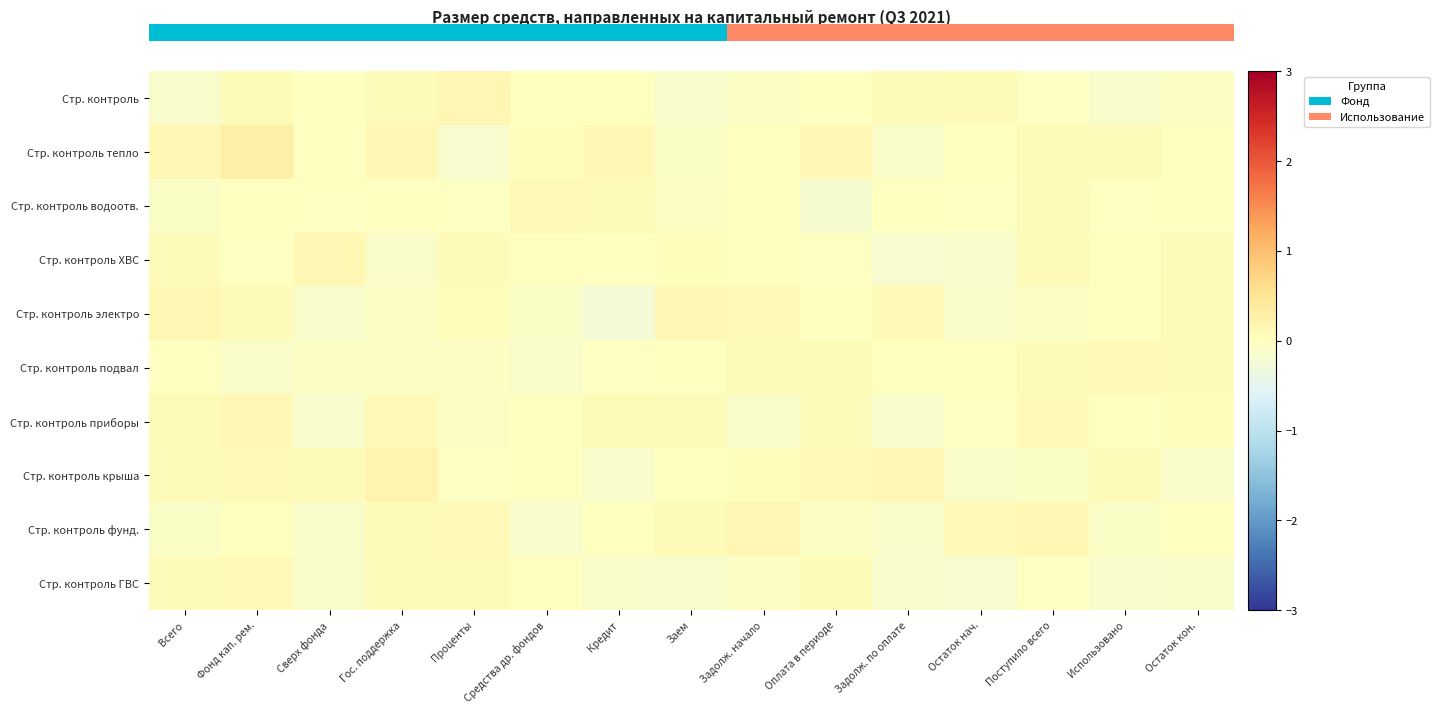

How many series are shown in this chart?

10